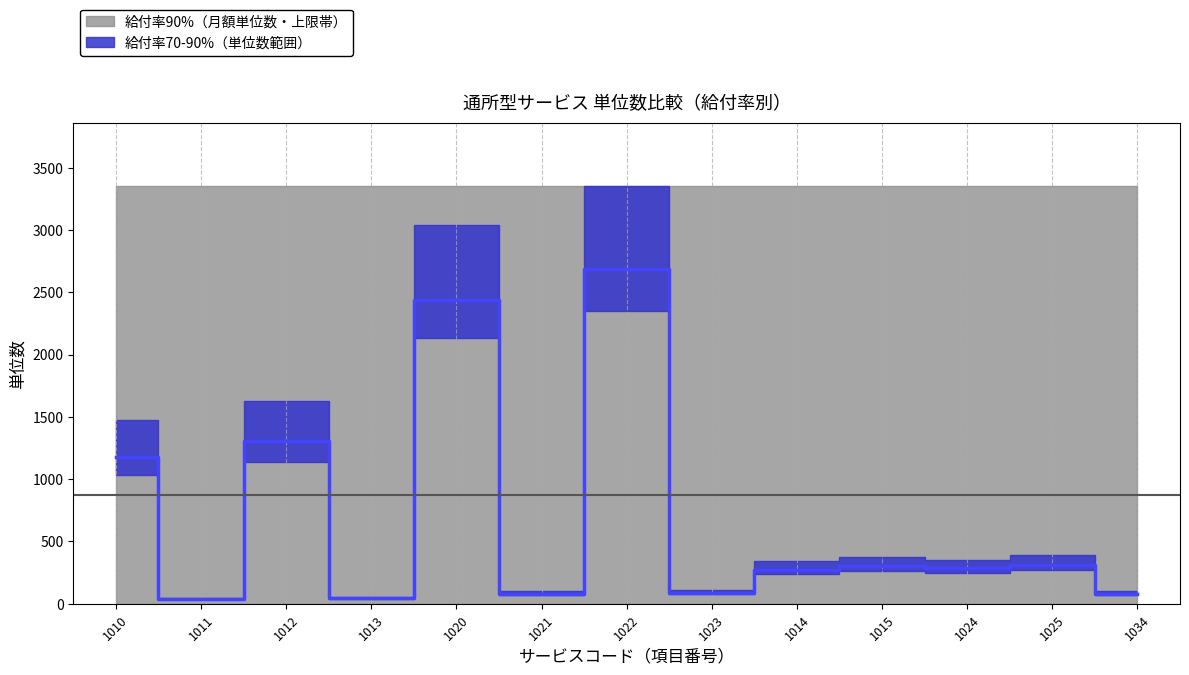

How many points are higher than both their immediate neighbors (excluding endpoints)?

5